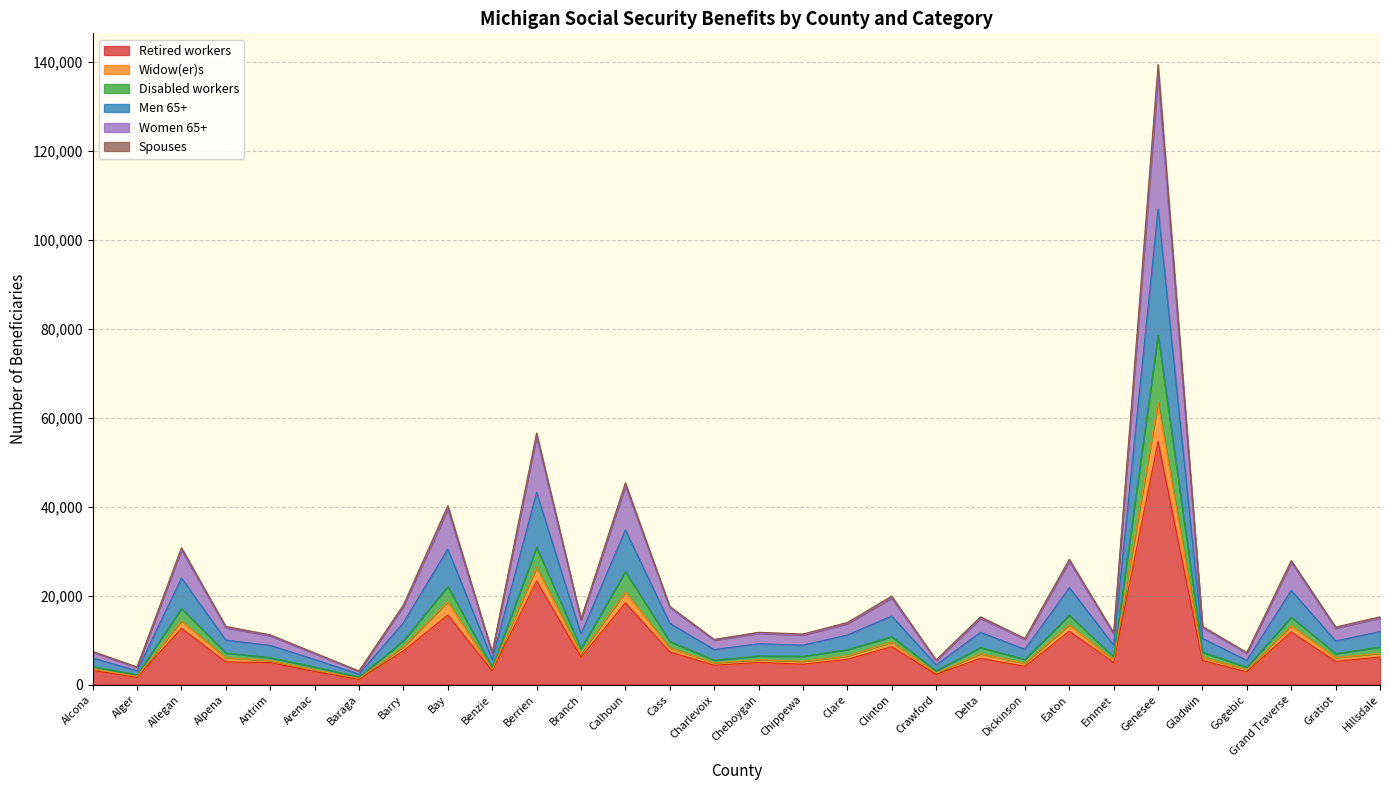

What is the highest value of the Spouses series?

139530